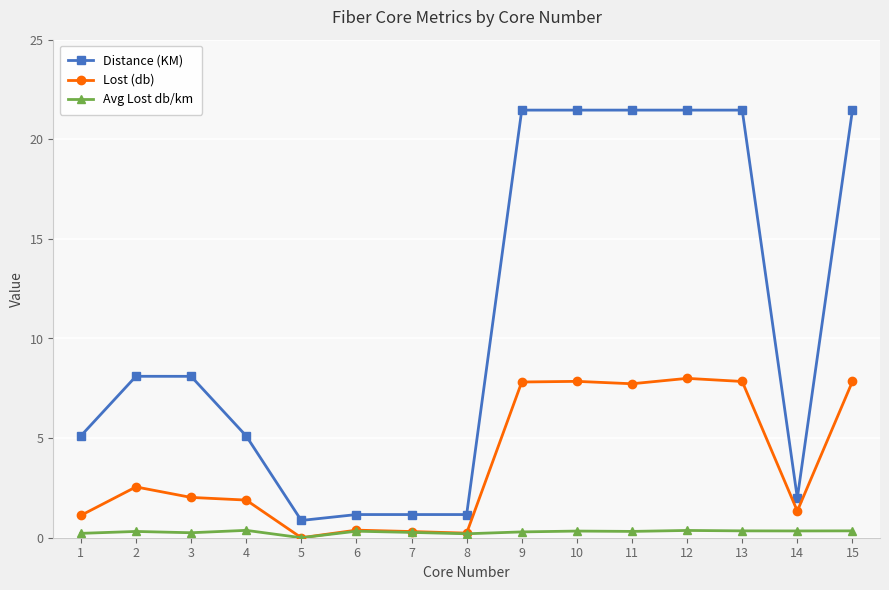

The value of Distance (KM) at 8 is 1.2. True or false?

True